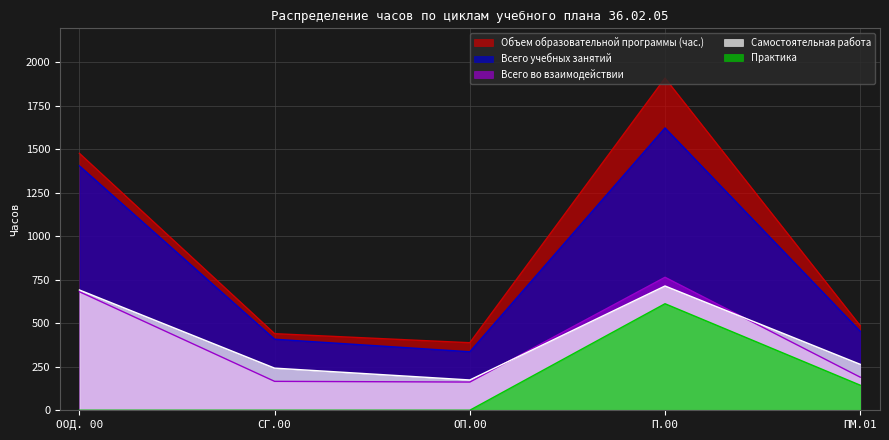

Where is Всего учебных занятий nearest to the value 979?

ООД. 00